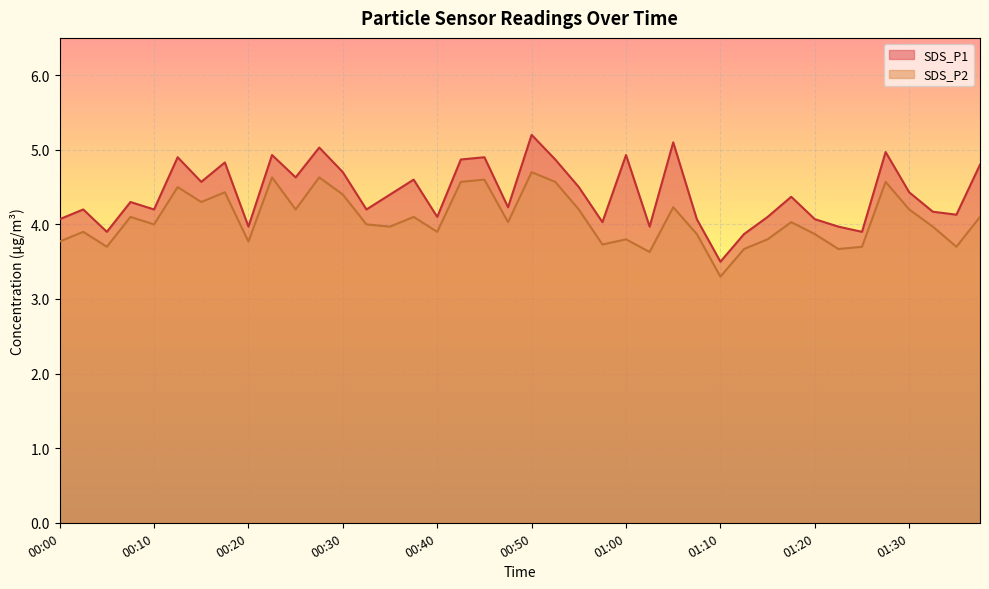

True or false: SDS_P1 has more than 0 points higher than both neighbors.

True